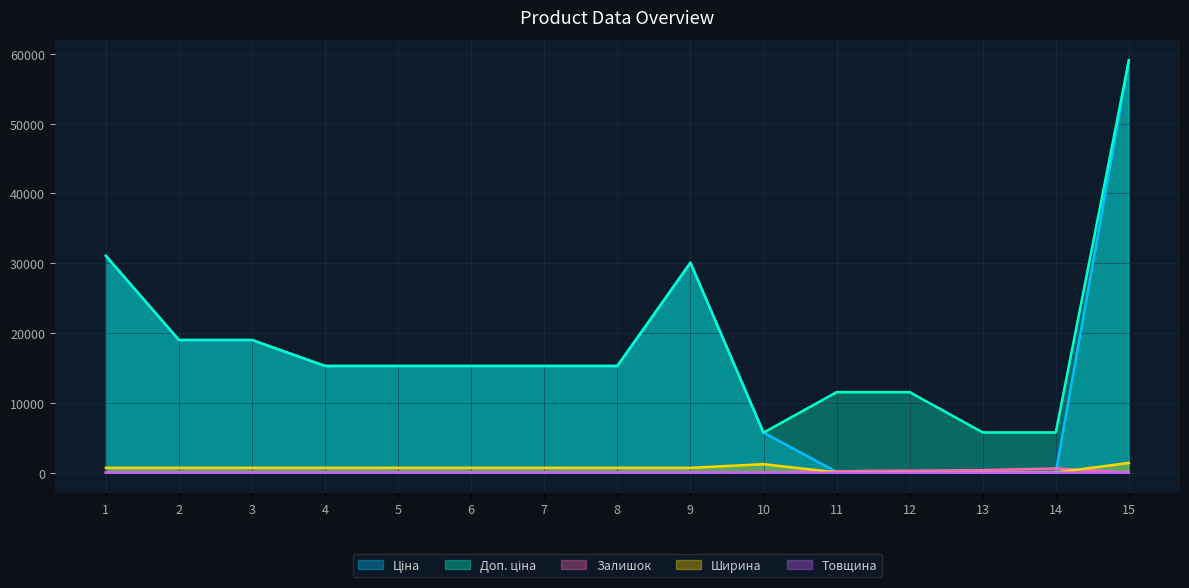

Reading left to right, what are all the values shown in this chart?

Ціна: 1=31058.4	2=19005.7	3=19005.7	4=15288.0	5=15288.0	6=15288.0	7=15288.0	8=15288.0	9=30077.8	10=5736.9	11=115.4	12=115.4	13=57.7	14=57.7	15=59075.7
Доп. ціна: 1=31058.4	2=19005.7	3=19005.7	4=15288.0	5=15288.0	6=15288.0	7=15288.0	8=15288.0	9=30077.8	10=5736.9	11=11537.0	12=11537.0	13=5769.0	14=5769.0	15=59075.7
Залишок: 1=0.0	2=0.0	3=0.0	4=0.0	5=0.0	6=0.0	7=0.0	8=0.0	9=0.0	10=0.0	11=215.0	12=290.0	13=367.0	14=603.0	15=13.0
Ширина: 1=697.0	2=697.0	3=697.0	4=697.0	5=697.0	6=697.0	7=697.0	8=697.0	9=697.0	10=1220.0	11=44.0	12=44.0	13=22.0	14=22.0	15=1400.0
Товщина: 1=12.0	2=12.0	3=12.0	4=12.0	5=12.0	6=12.0	7=12.0	8=12.0	9=12.0	10=0.0	11=1.0	12=1.0	13=1.0	14=1.0	15=12.0